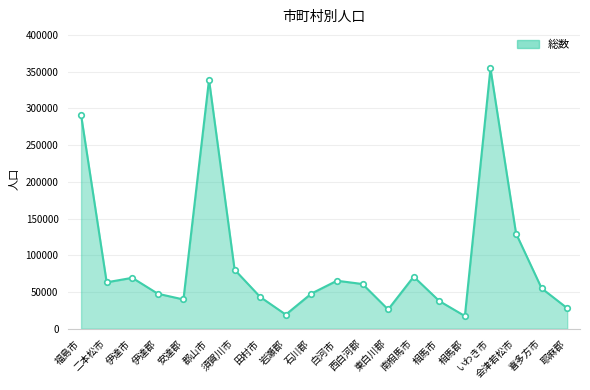

What is the difference between the maximum and minimum values?

337038